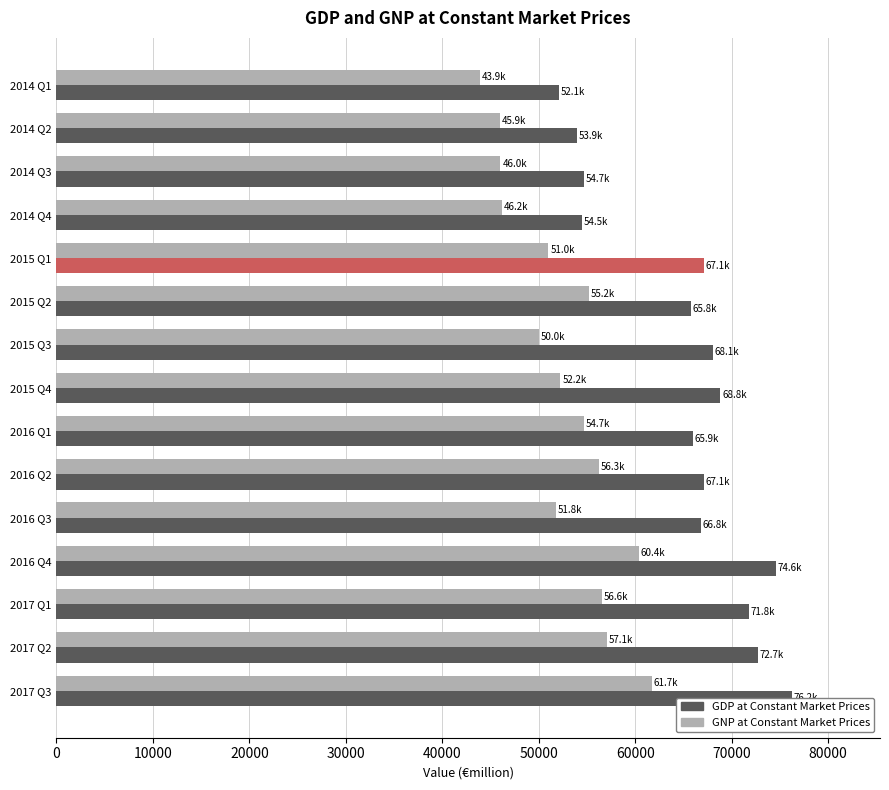

What is the value of the GDP at Constant Market Prices bar at the 10th from the left?

67104.7